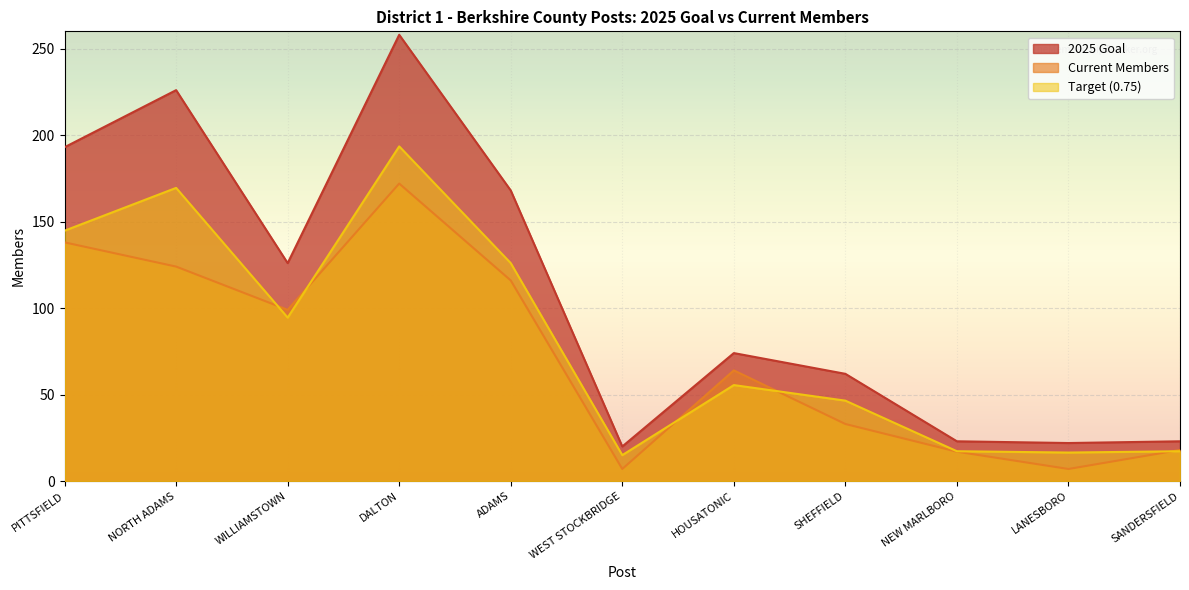

Does the chart display data point markers on the line(s)?

No